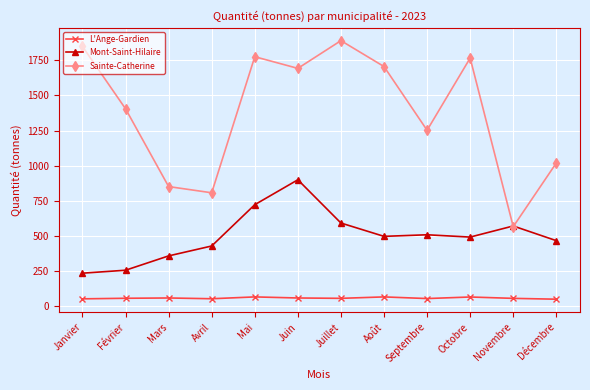

Rank the series at Décembre from lowest to highest value.

L'Ange-Gardien, Mont-Saint-Hilaire, Sainte-Catherine